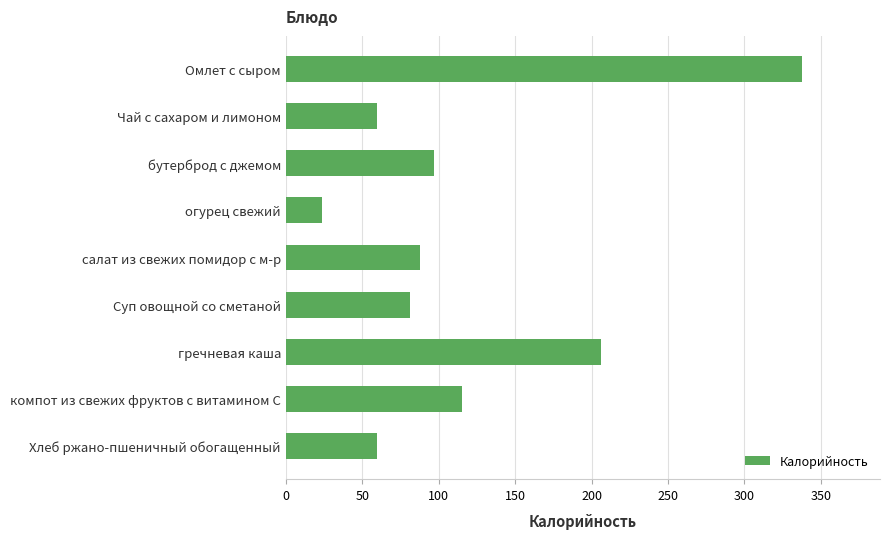

The value at Чай с сахаром и лимоном is 80.4. True or false?

False